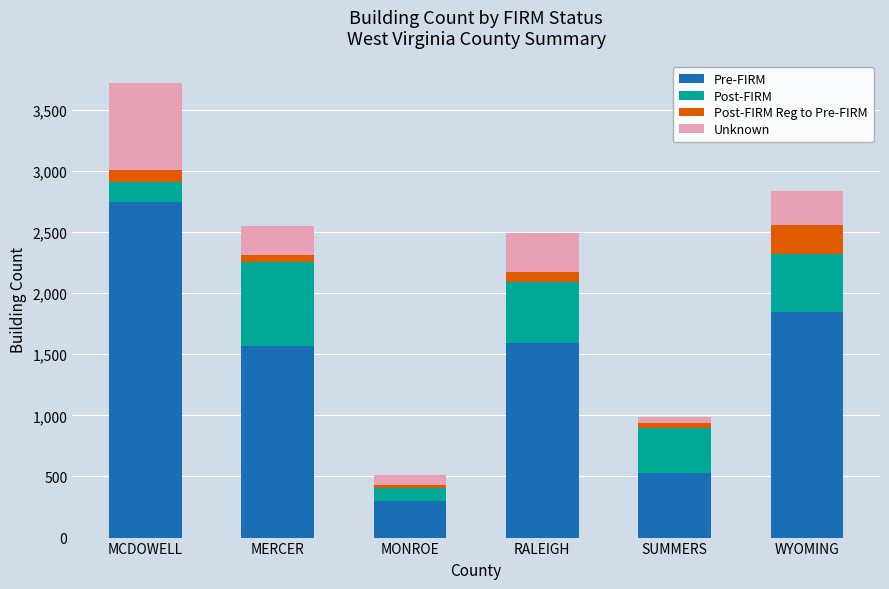

At which category is the sum across all series the highest?

MCDOWELL